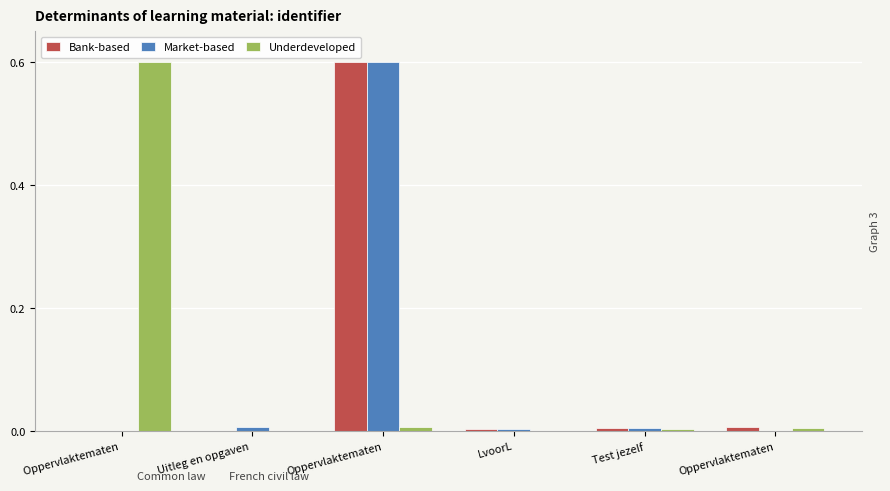

Is it true that Underdeveloped equals 0.0 at Test jezelf?

True